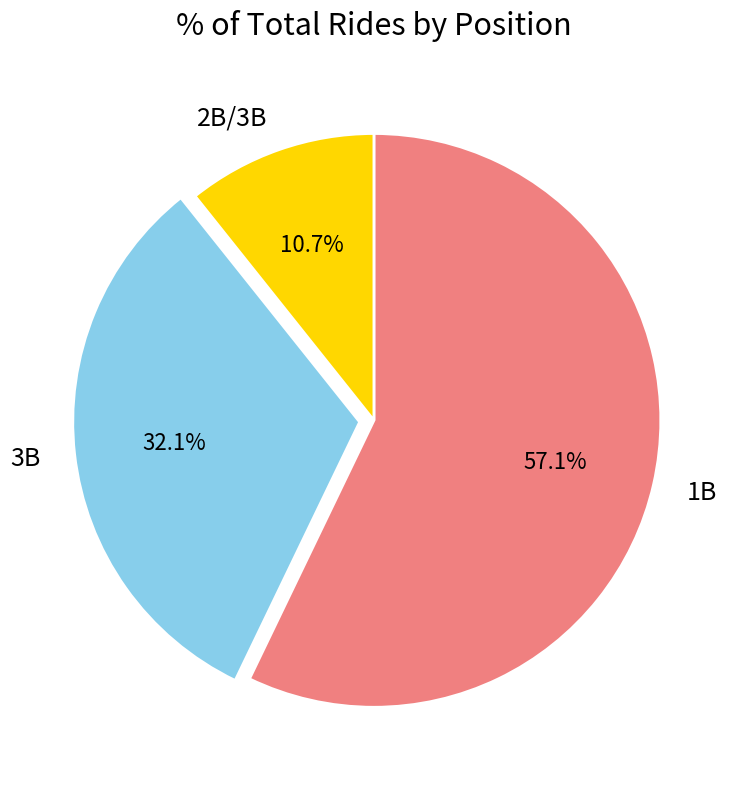

Approximately how many times larger is the value at 2B/3B compared to 1B?

0.2